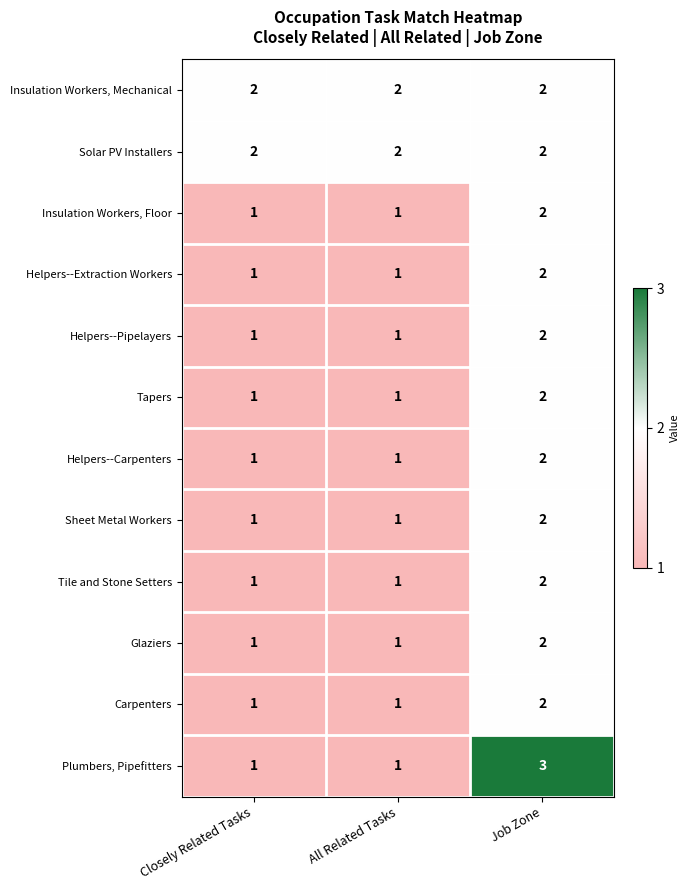

Which series has the largest range (max minus min)?

Plumbers, Pipefitters